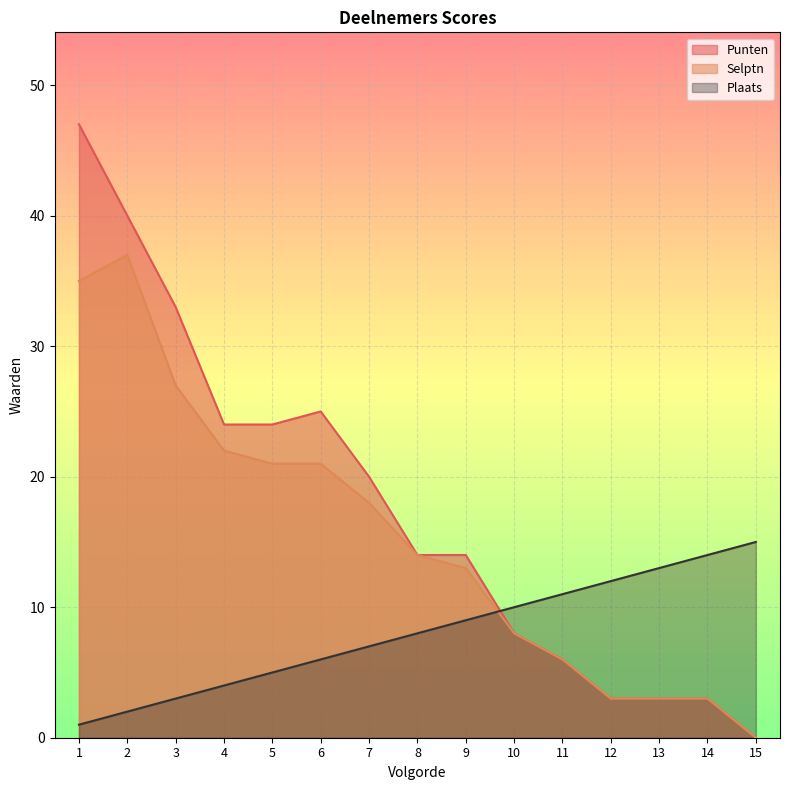

True or false: Plaats has more than 2 points higher than both neighbors.

False